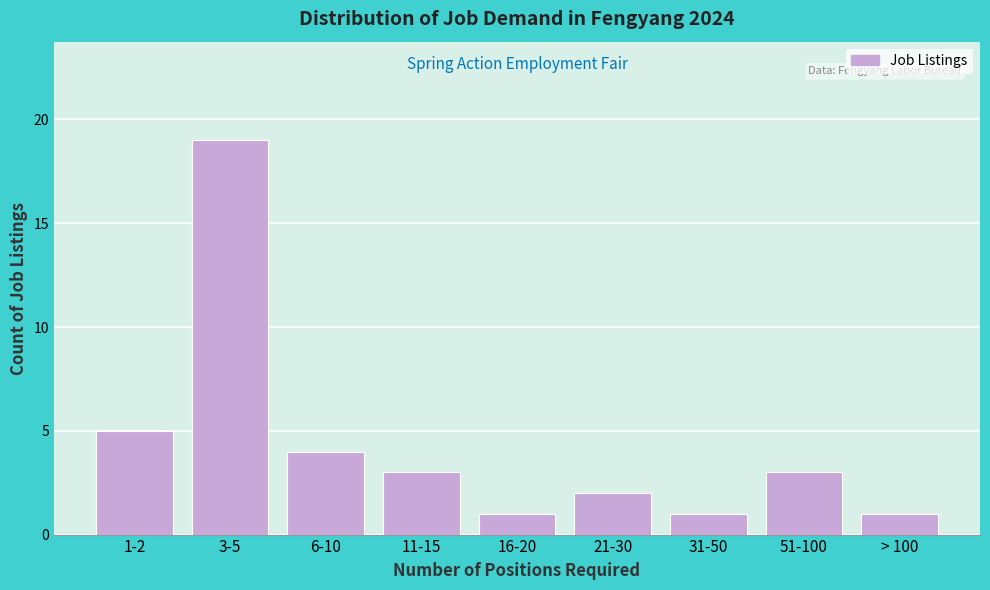

Reading left to right, transcribe all the data shown in this chart.

5	19	4	3	1	2	1	3	1